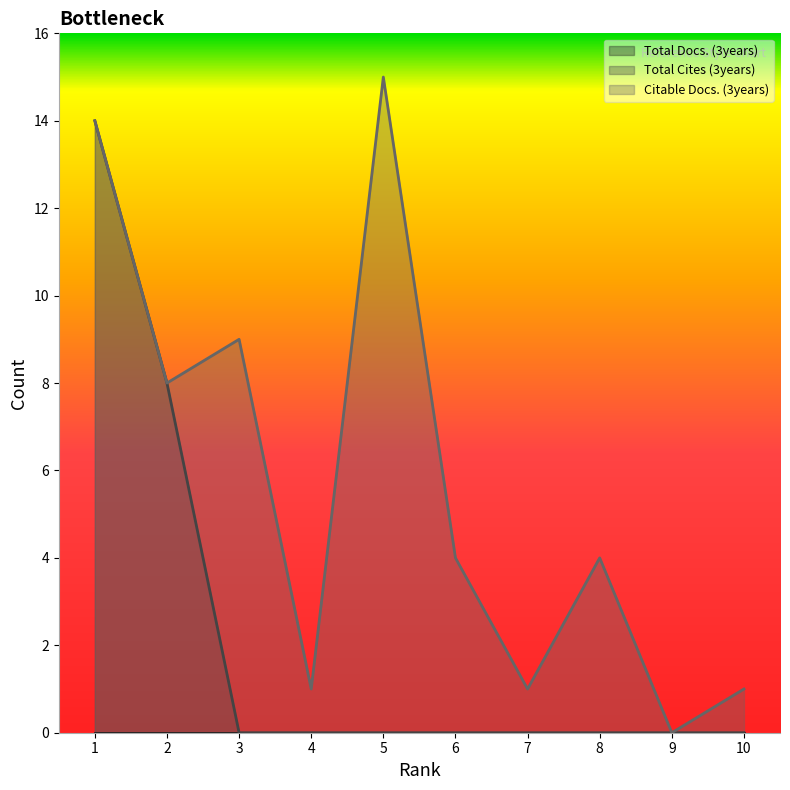

True or false: Citable Docs. (3years) has a value of 9 at 3.

True